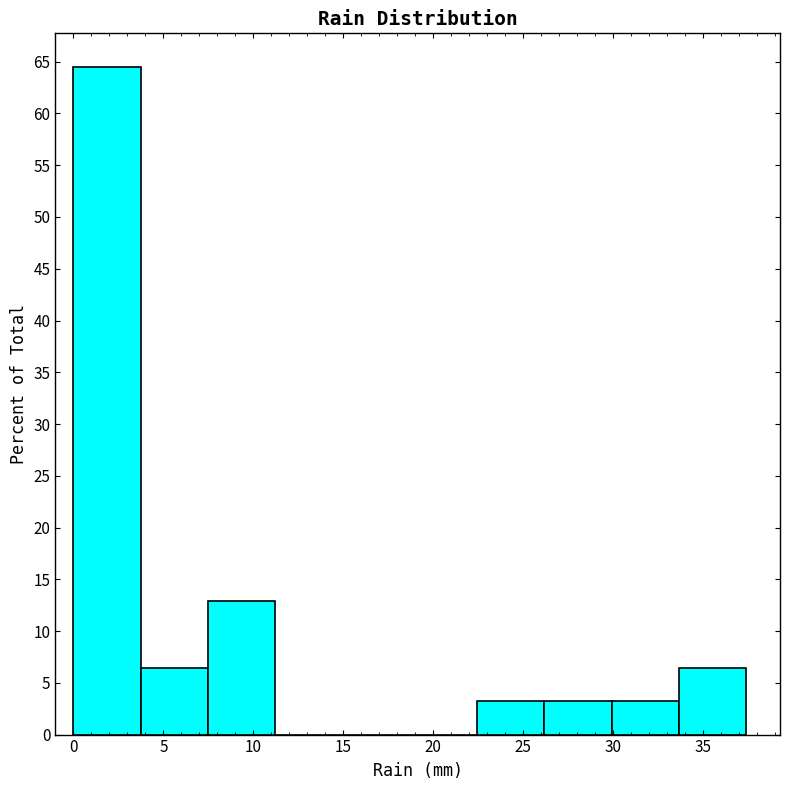

What is the height of the bar covering 3.5 to 7.5 on the x-axis? Neither the bar edges nor the heights are printed on the chart, so give them approximately, as read against the axes.

6.5